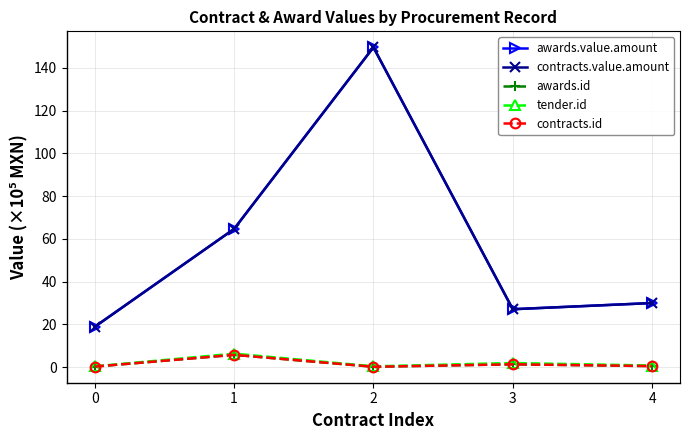

Reading left to right, list all the values displayed in this chart.

awards.value.amount: 18.8	64.6	149.7	27.1	30.0
contracts.value.amount: 18.8	64.6	149.7	27.1	30.0
awards.id: 0.2	5.7	0.1	1.3	0.4
tender.id: 0.3	6.3	0.3	1.9	0.7
contracts.id: 0.2	5.7	0.1	1.3	0.4